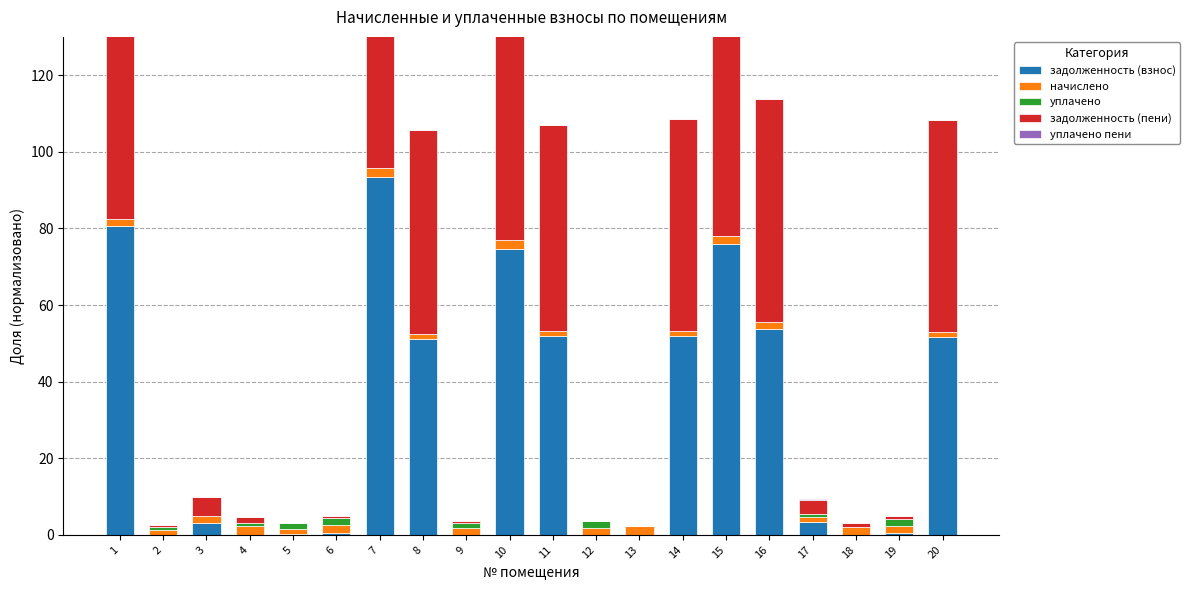

Read the начислено value at 12.

1.9